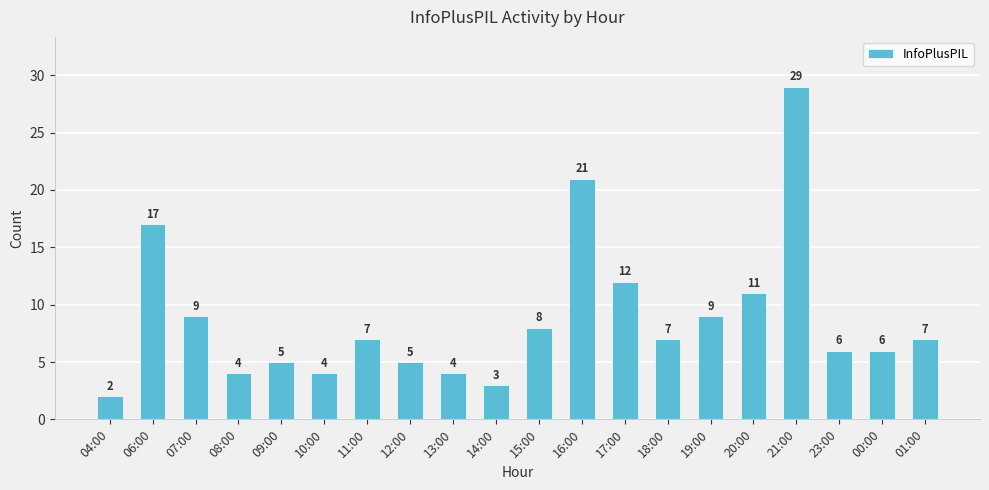

Are the bars grouped side by side (vs. stacked)?

No